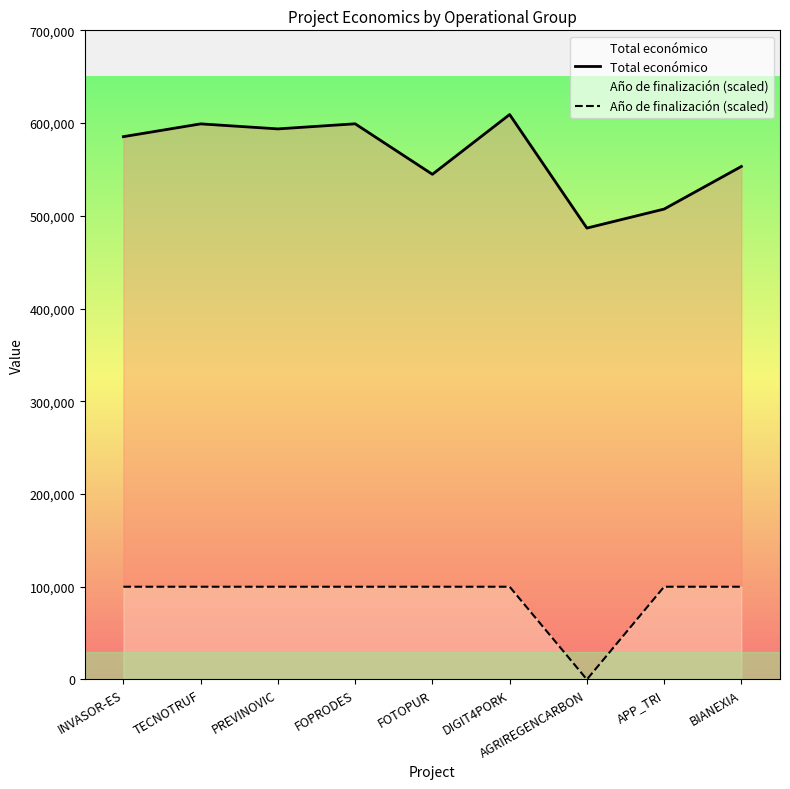

Which series has the widest spread of values?

Total económico